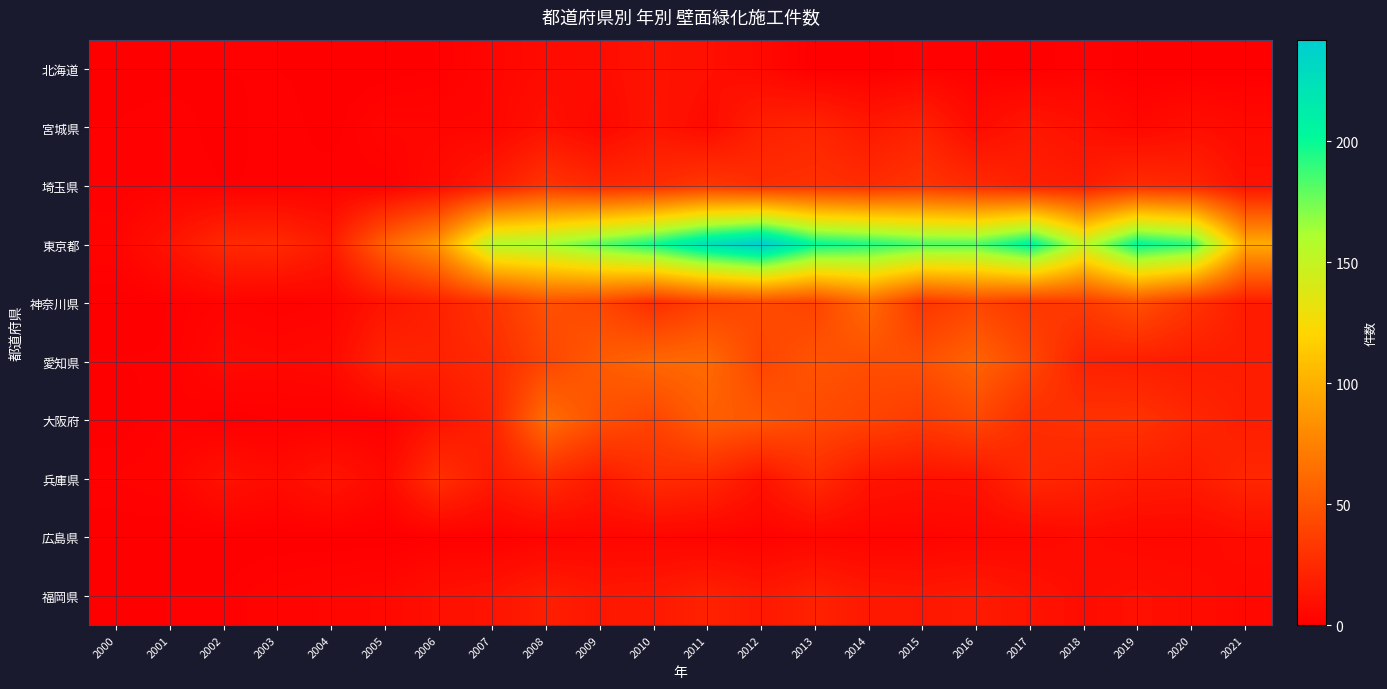

Reading left to right, what are all the values shown in this chart?

北海道: 2000=0	2001=0	2002=1	2003=1	2004=0	2005=0	2006=1	2007=4	2008=7	2009=8	2010=12	2011=10	2012=6	2013=0	2014=0	2015=2	2016=1	2017=0	2018=2	2019=0	2020=0	2021=0
宮城県: 2000=1	2001=2	2002=0	2003=2	2004=0	2005=4	2006=4	2007=4	2008=11	2009=5	2010=13	2011=7	2012=19	2013=22	2014=15	2015=20	2016=7	2017=14	2018=10	2019=5	2020=9	2021=6
埼玉県: 2000=1	2001=2	2002=1	2003=1	2004=2	2005=1	2006=7	2007=17	2008=31	2009=24	2010=26	2011=33	2012=27	2013=29	2014=26	2015=31	2016=25	2017=19	2018=17	2019=26	2020=23	2021=11
東京都: 2000=3	2001=12	2002=24	2003=25	2004=16	2005=57	2006=86	2007=157	2008=162	2009=180	2010=198	2011=224	2012=242	2013=202	2014=194	2015=183	2016=182	2017=207	2018=151	2019=203	2020=190	2021=98
神奈川県: 2000=0	2001=1	2002=3	2003=2	2004=3	2005=13	2006=20	2007=31	2008=47	2009=42	2010=27	2011=39	2012=44	2013=40	2014=62	2015=32	2016=41	2017=33	2018=35	2019=47	2020=31	2021=17
愛知県: 2000=1	2001=1	2002=6	2003=5	2004=6	2005=22	2006=20	2007=25	2008=41	2009=53	2010=60	2011=62	2012=41	2013=49	2014=46	2015=47	2016=58	2017=42	2018=20	2019=18	2020=17	2021=17
大阪府: 2000=0	2001=2	2002=0	2003=1	2004=1	2005=1	2006=12	2007=21	2008=64	2009=47	2010=40	2011=55	2012=51	2013=44	2014=40	2015=35	2016=42	2017=27	2018=29	2019=30	2020=23	2021=18
兵庫県: 2000=2	2001=3	2002=11	2003=7	2004=13	2005=6	2006=28	2007=16	2008=26	2009=16	2010=26	2011=24	2012=12	2013=26	2014=13	2015=11	2016=12	2017=24	2018=21	2019=17	2020=16	2021=23
広島県: 2000=0	2001=0	2002=0	2003=0	2004=0	2005=0	2006=1	2007=1	2008=3	2009=4	2010=4	2011=3	2012=2	2013=4	2014=3	2015=3	2016=4	2017=5	2018=7	2019=5	2020=5	2021=8
福岡県: 2000=0	2001=1	2002=1	2003=3	2004=4	2005=5	2006=10	2007=12	2008=18	2009=14	2010=15	2011=20	2012=15	2013=20	2014=15	2015=14	2016=16	2017=12	2018=8	2019=10	2020=8	2021=5